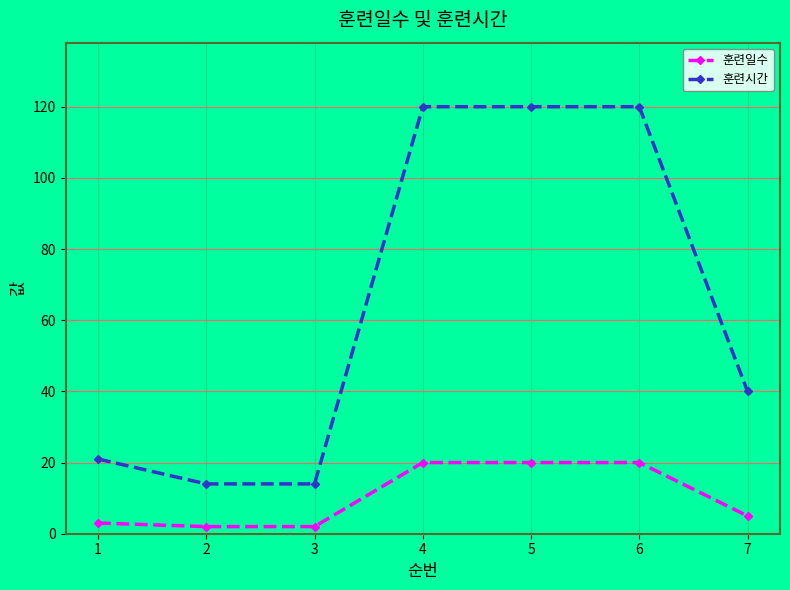

Rank the series at 7 from highest to lowest value.

훈련시간, 훈련일수